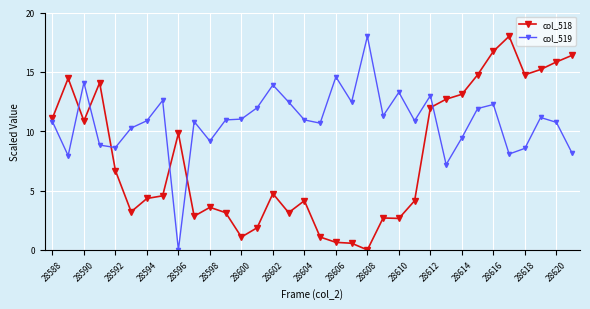

What is the difference between the maximum and minimum values in the col_518 series?

18.0